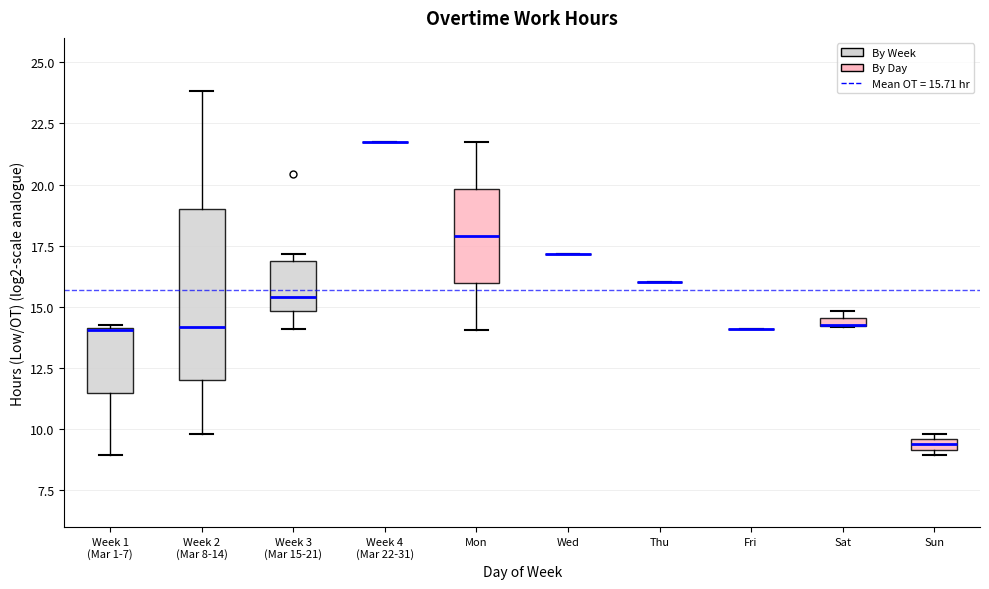

Comparing the boxes themselves (not the whiskers), which one is the tallest?

Week 2 (Mar 8-14)